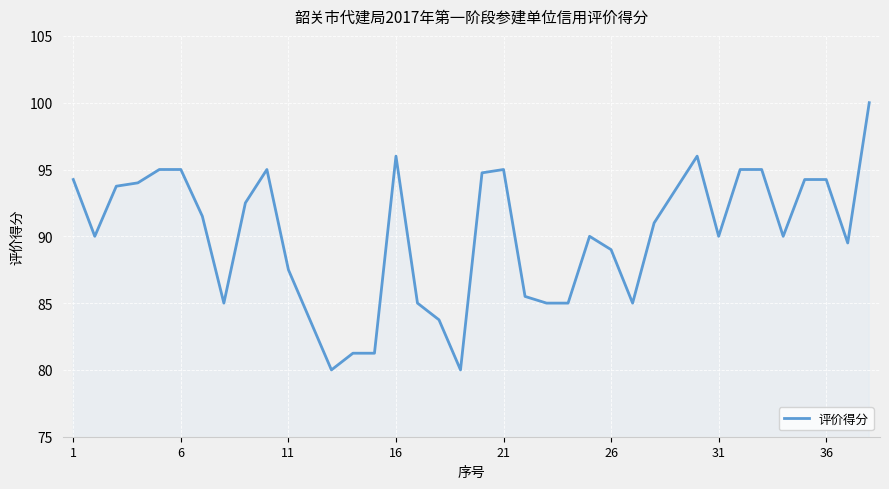

What is the smallest value displayed?

80.0